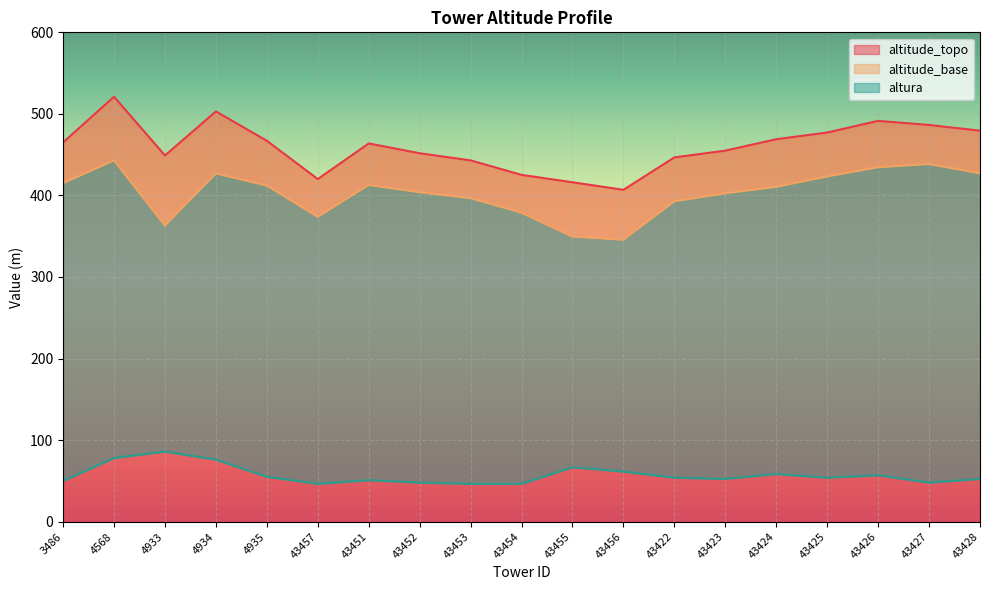

Which series has the largest total across all categories?

altitude_topo